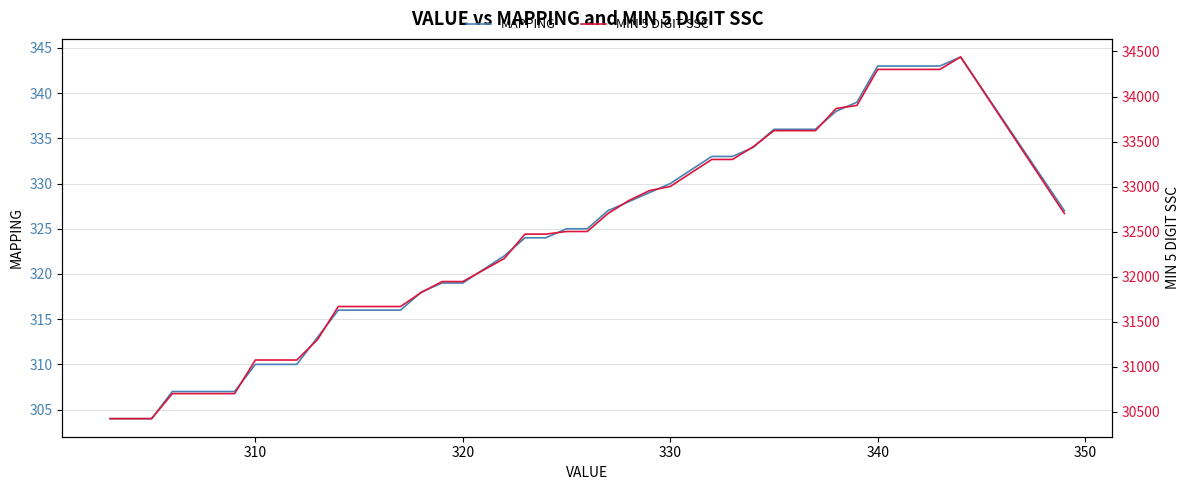

What is the maximum value for MAPPING?

344